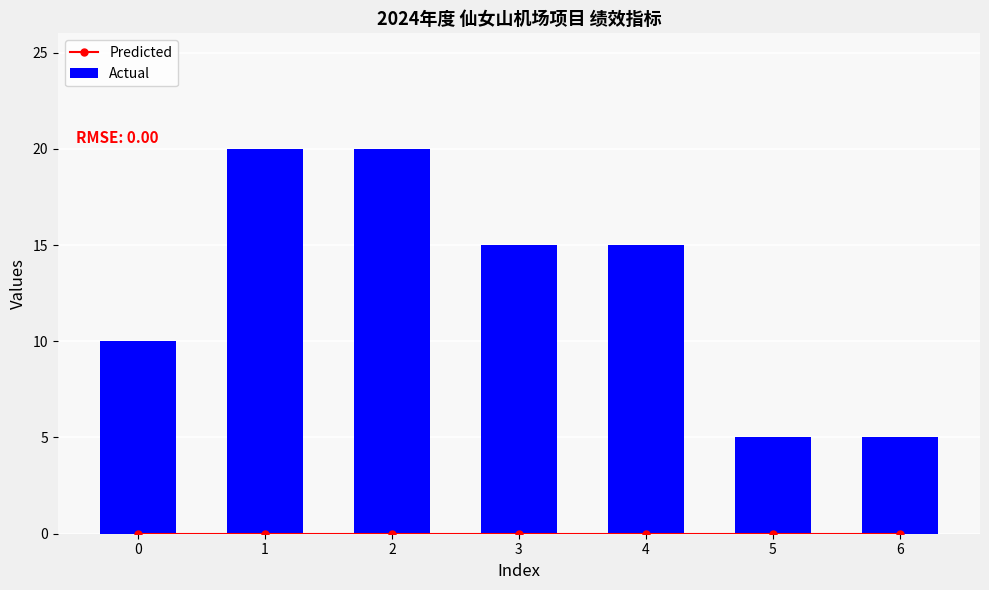

Rank the series by their maximum value, from lowest to highest.

Predicted, Actual